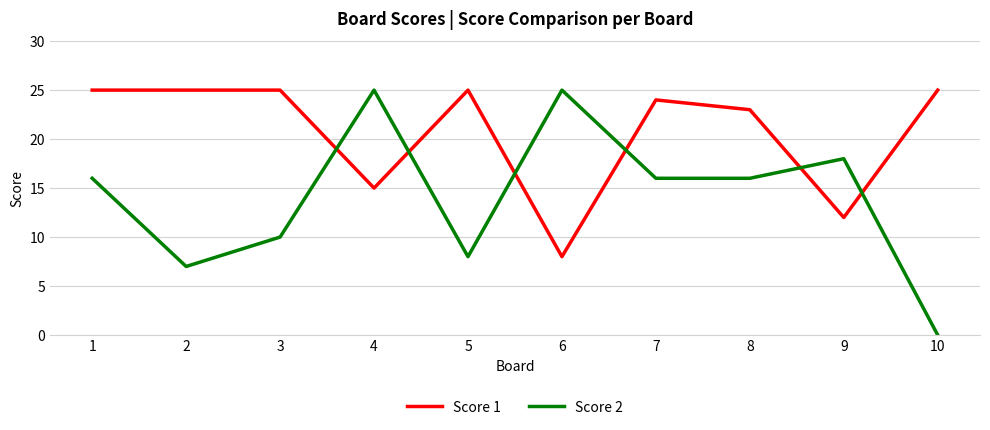

What is the sum of all Score 1 values?

207